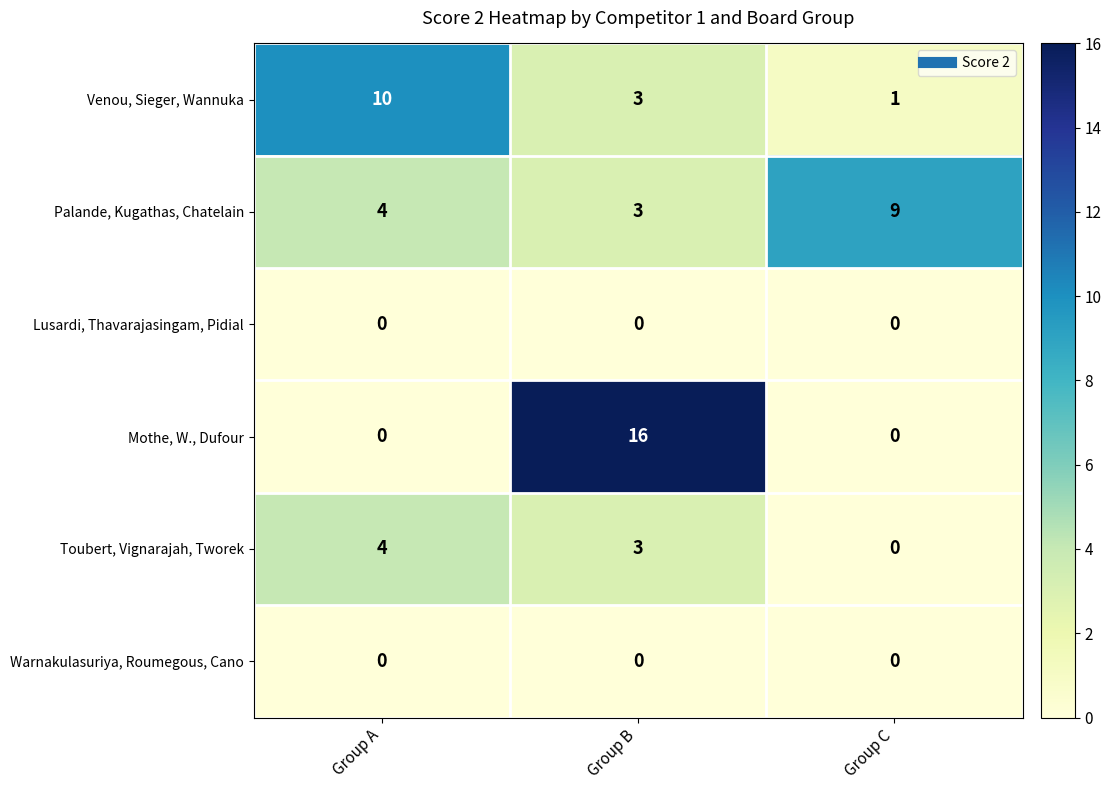

How many positive values does the Mothe, W., Dufour series have?

1